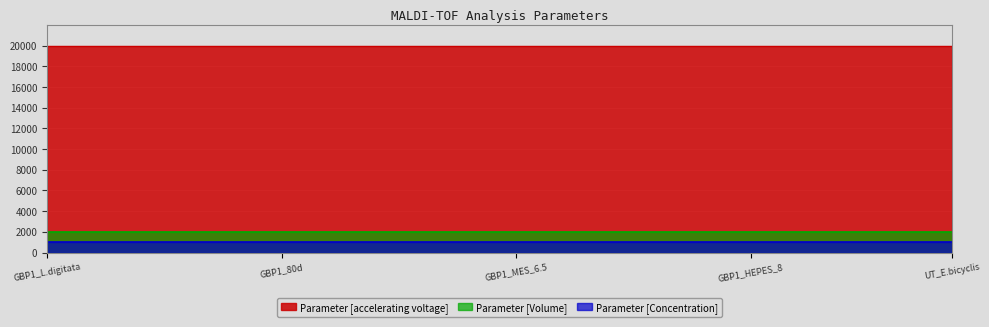

Which series has the largest total across all categories?

Parameter [accelerating voltage]